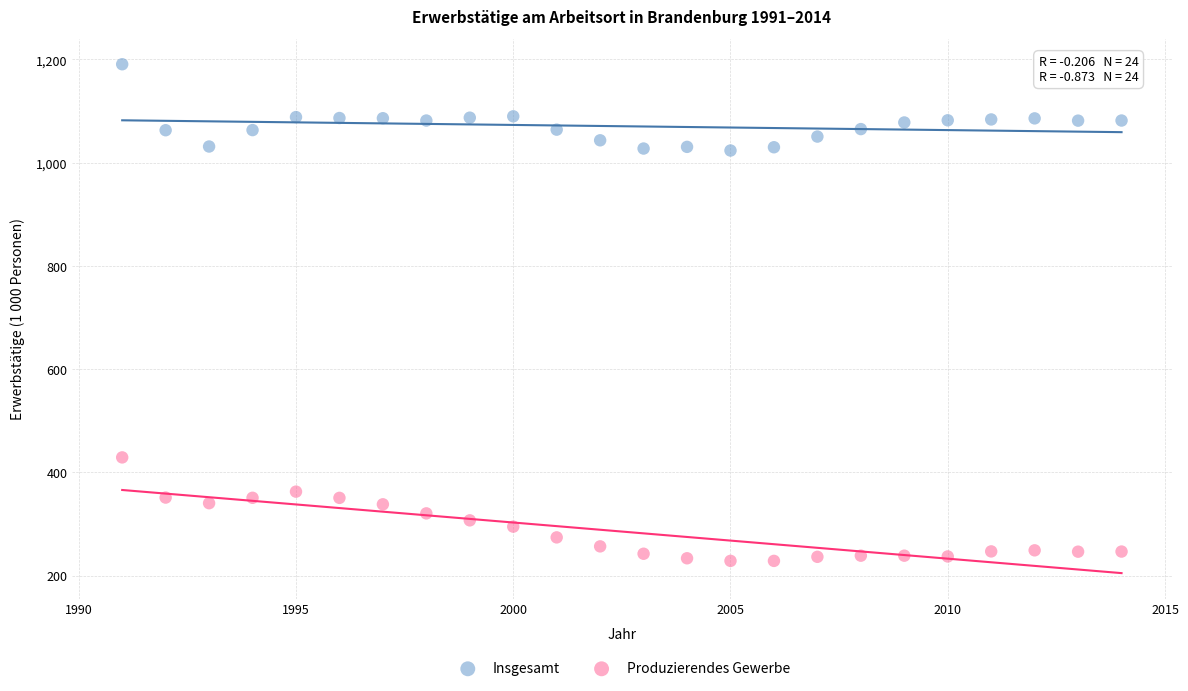

Which series has the widest spread of Y values?

Produzierendes Gewerbe